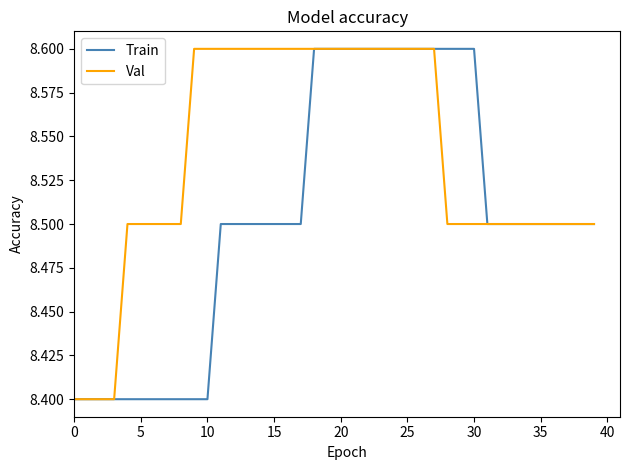

Which series has the largest total across all categories?

Val